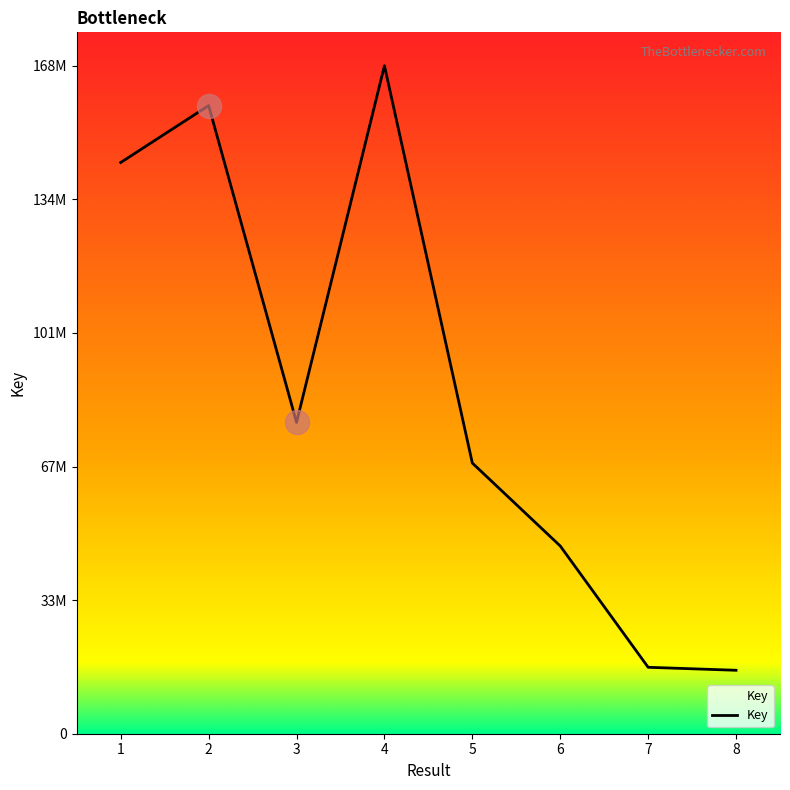

What is the ratio of the value at 5 to the value at 3?

0.9